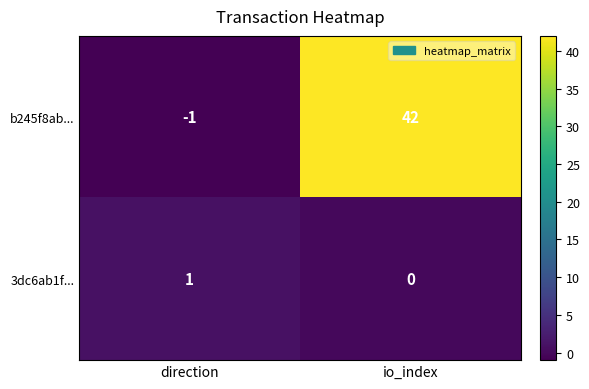

What is the difference between the b245f8ab... values at direction and io_index?

43